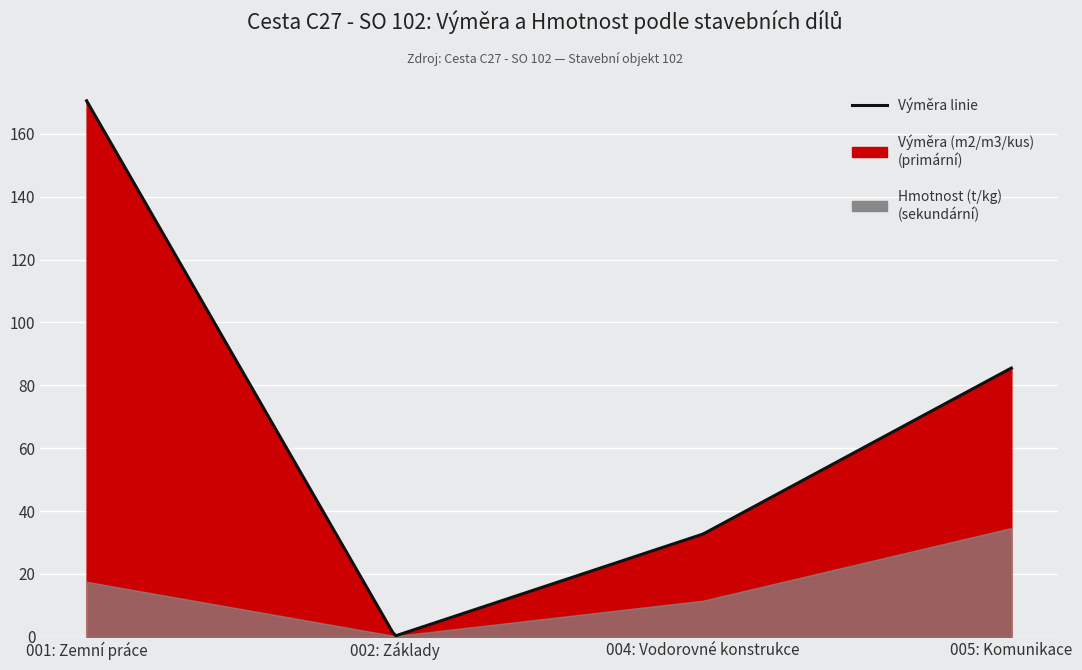

Reading left to right, transcribe all the data shown in this chart.

Výměra (m2/m3/kus): 001: Zemní práce=170.5	002: Základy=0.2	004: Vodorovné konstrukce=32.7	005: Komunikace=85.5
Hmotnost (t/kg): 001: Zemní práce=17.5	002: Základy=0.3	004: Vodorovné konstrukce=11.5	005: Komunikace=34.6